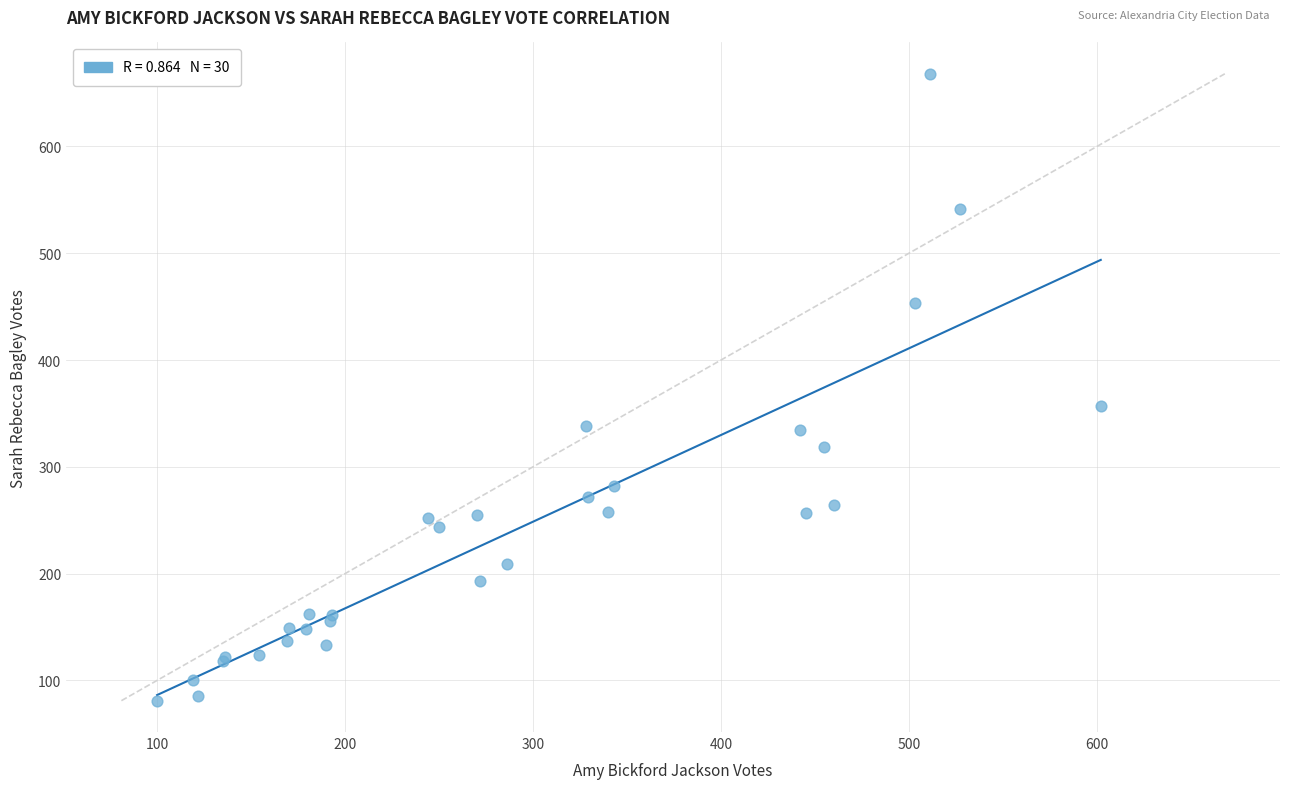

What Y value in the scatter plot is closest to 374?

357